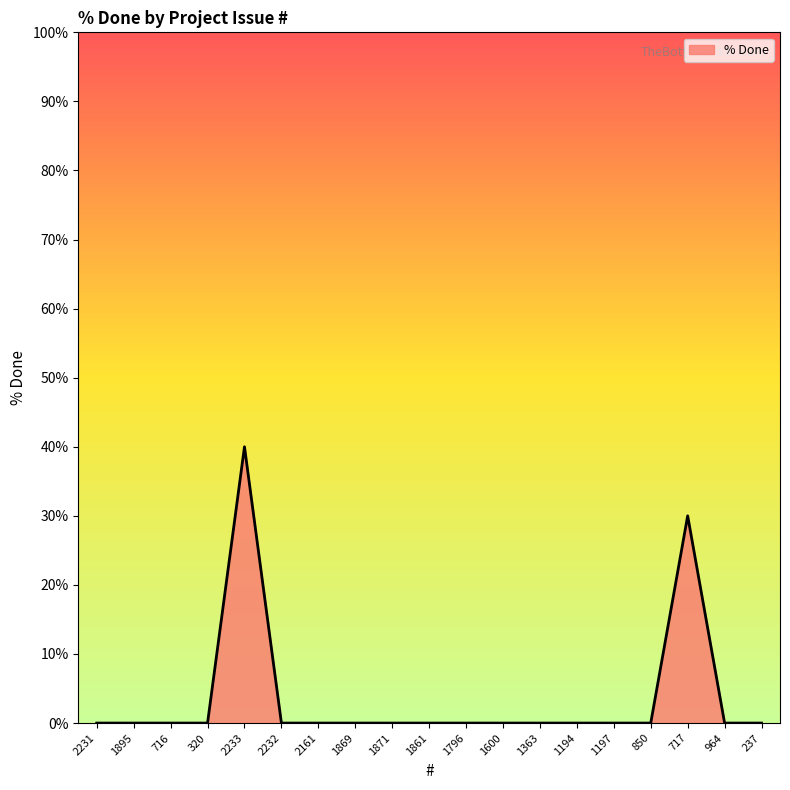

Reading left to right, transcribe all the data shown in this chart.

0	0	0	0	40	0	0	0	0	0	0	0	0	0	0	0	30	0	0